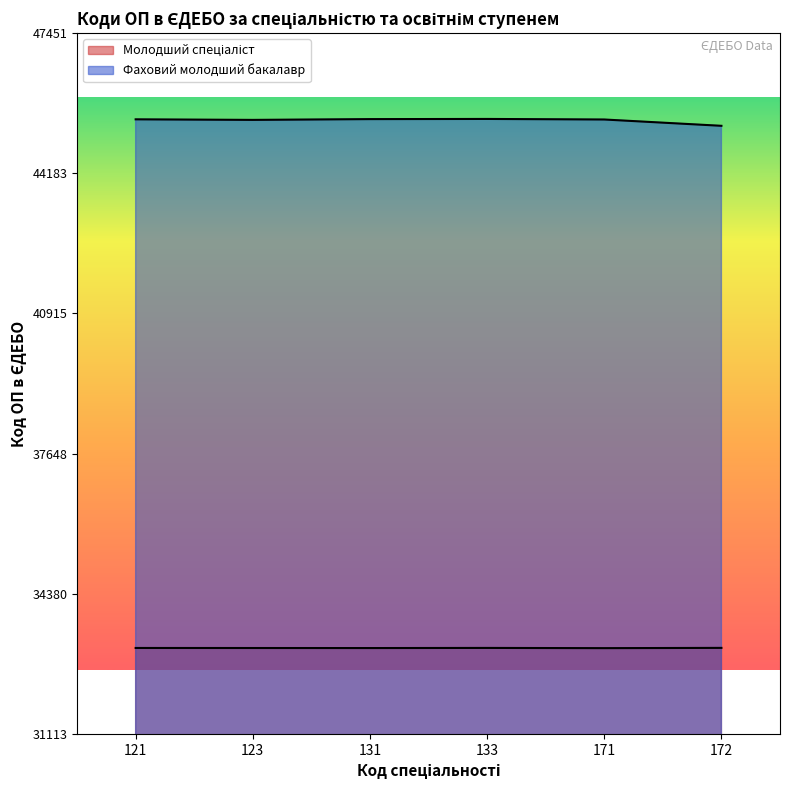

True or false: Фаховий молодший бакалавр and Молодший спеціаліст cross at least once.

False